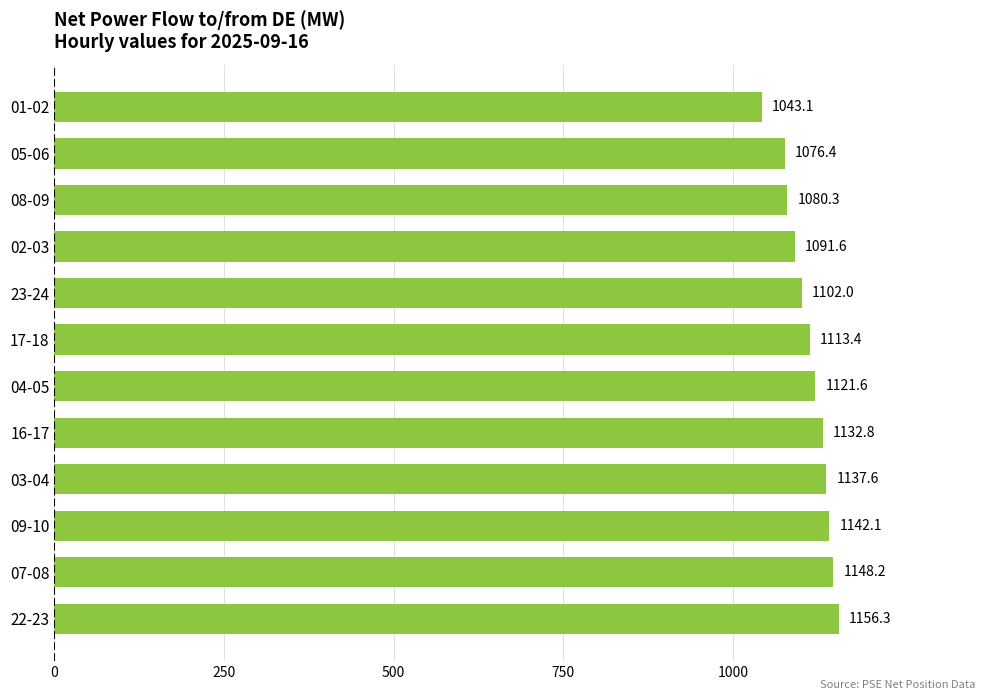

Count the number of categories in the chart.

12